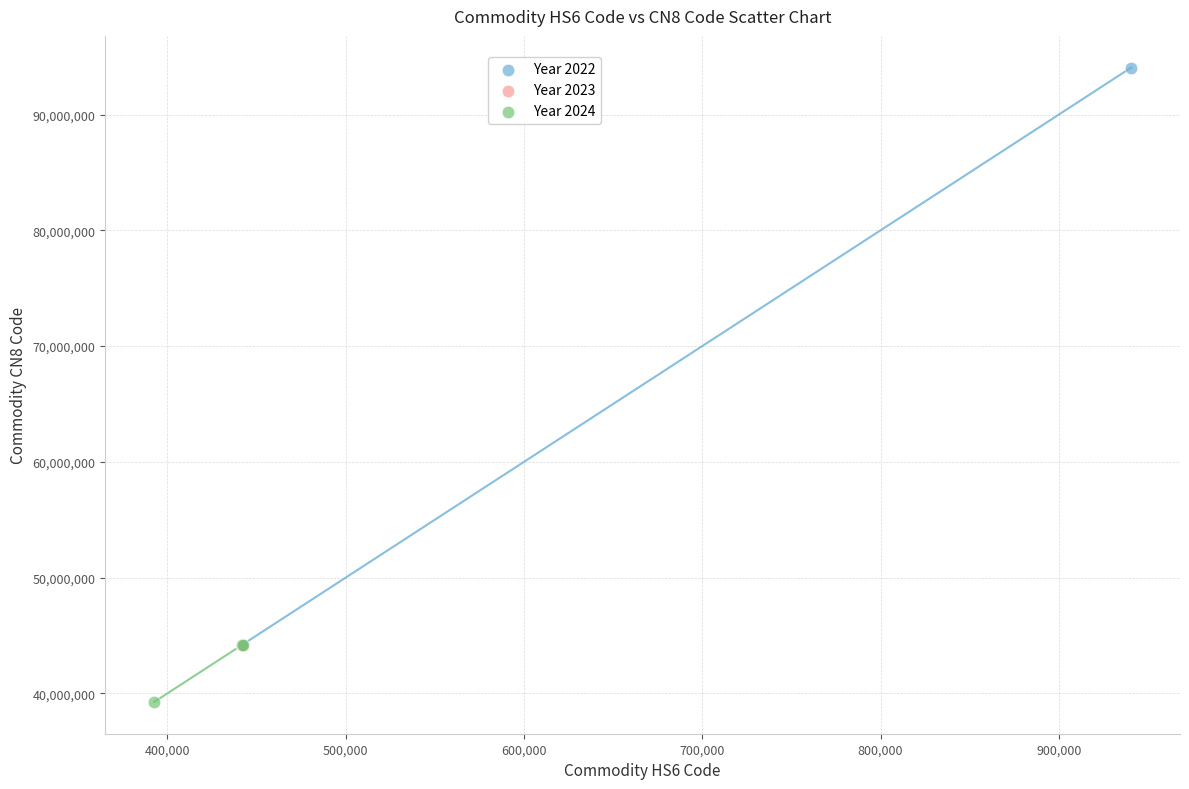

Which series reaches the minimum Y coordinate?

Year 2024